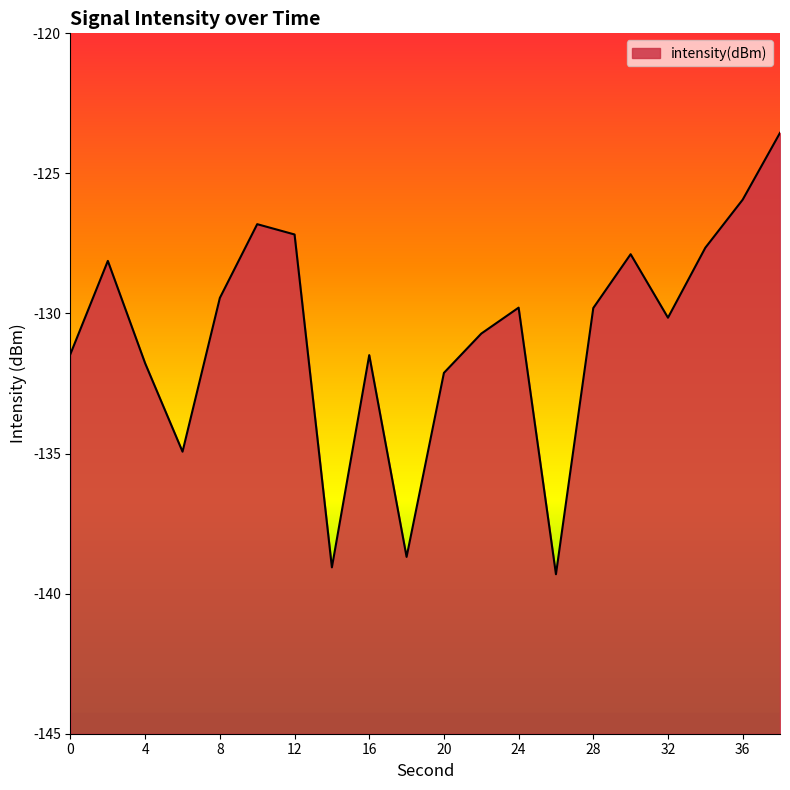

Which category has the lowest value across all series?

26